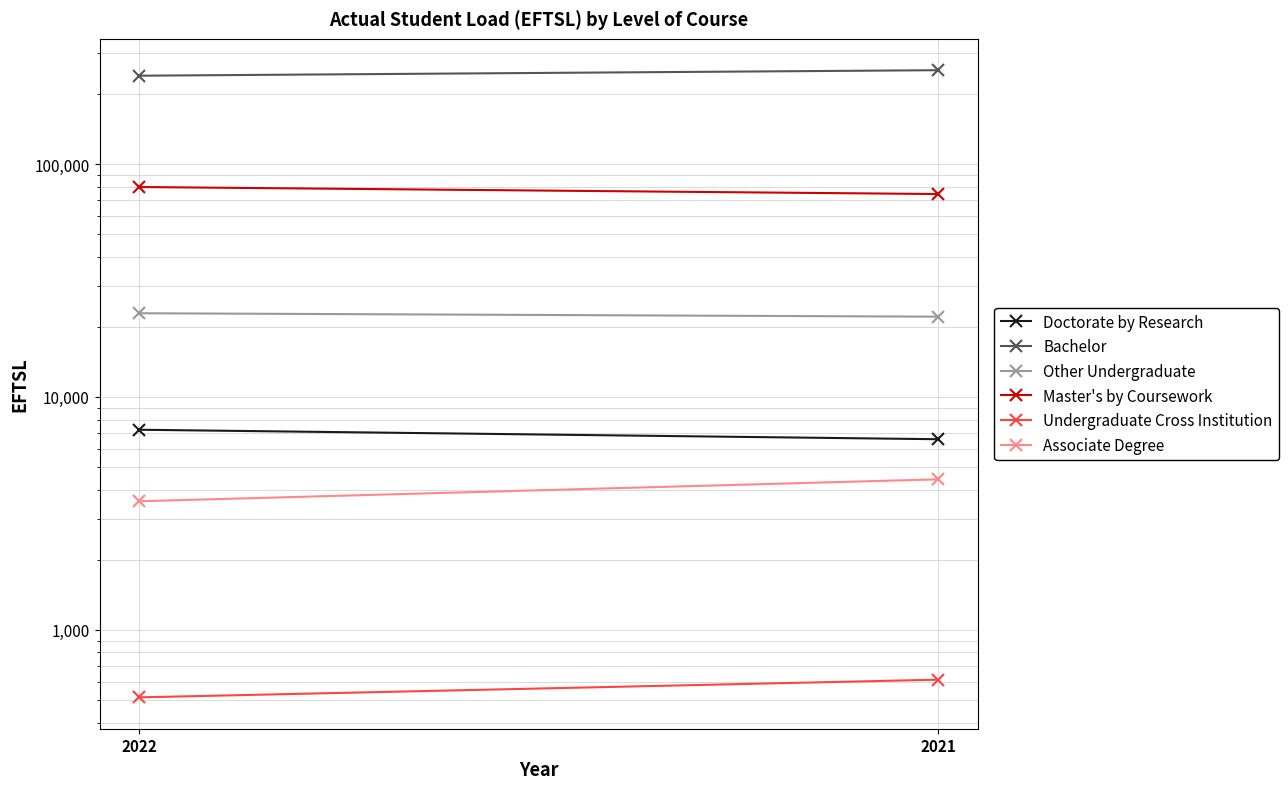

Which has a higher value, 2021 or 2022?

2022